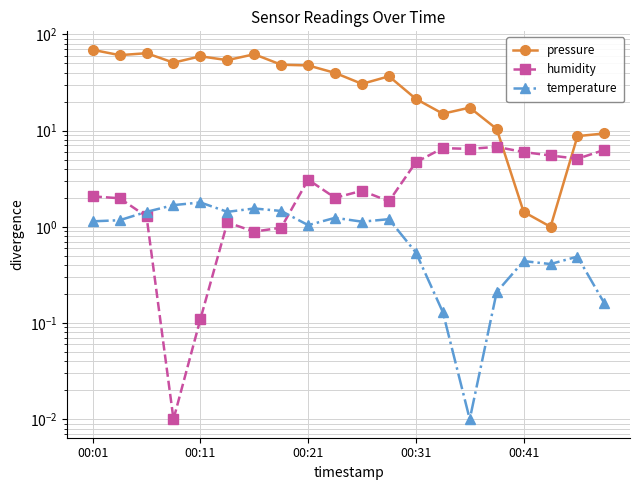

Where is temperature nearest to the value 0?

14